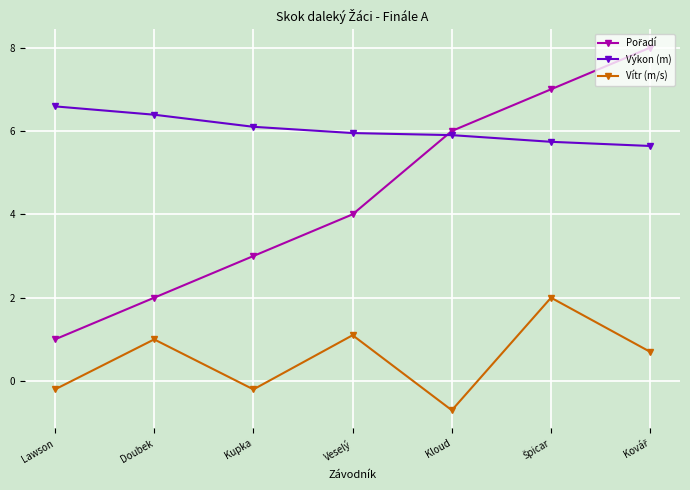

What is the label of the 6th point from the right?

Doubek